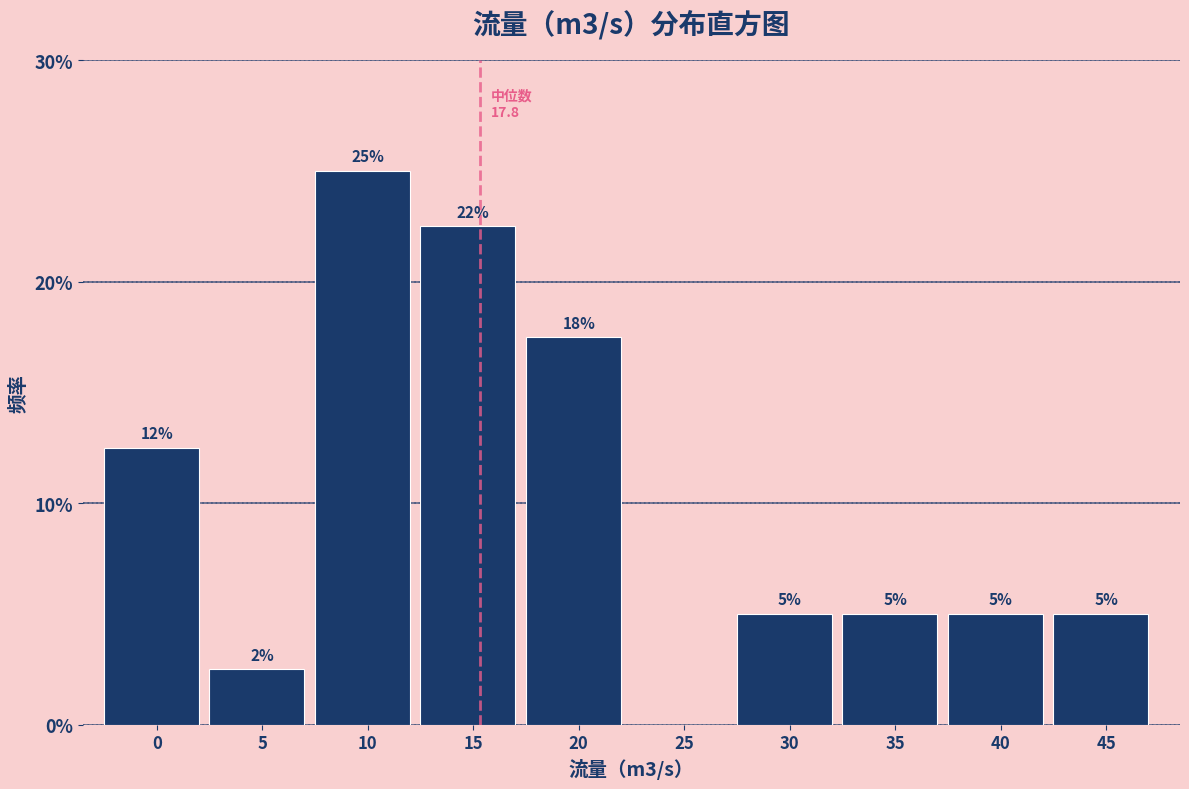

The chart shows a value of 17.5 at 10. True or false?

False